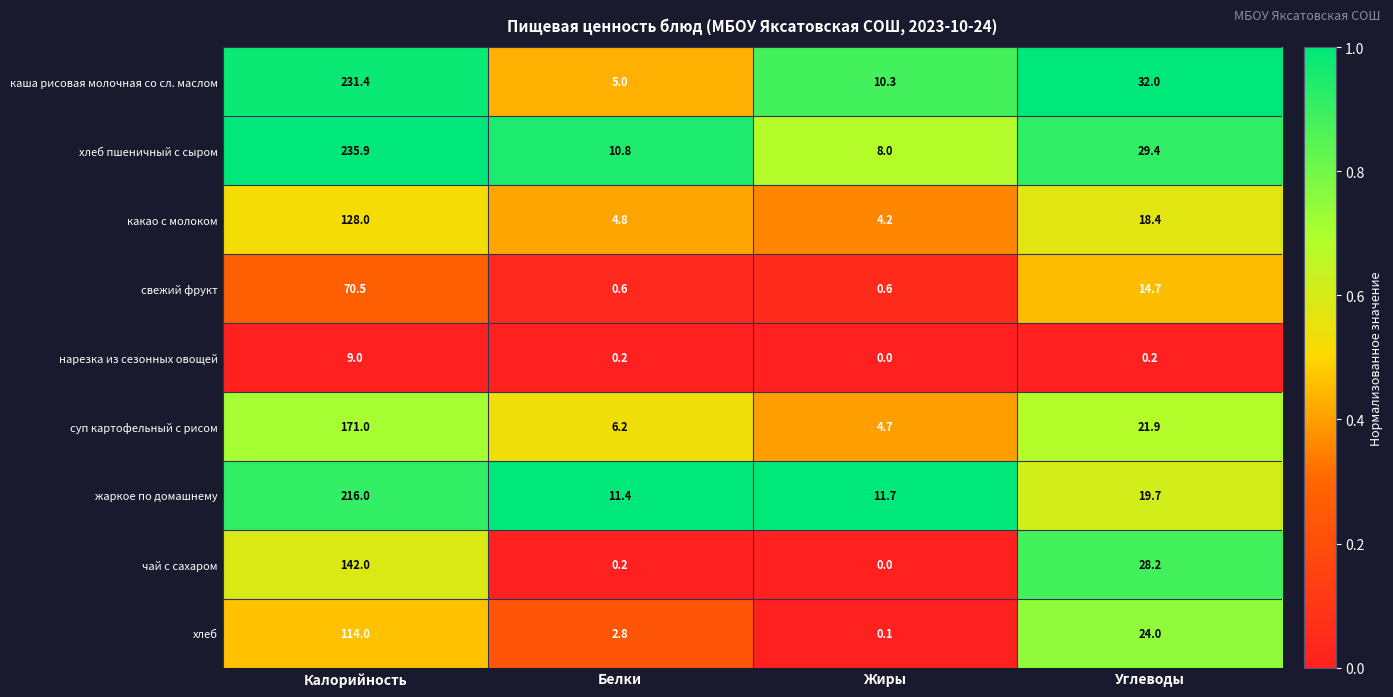

How many data points does each series have?

4